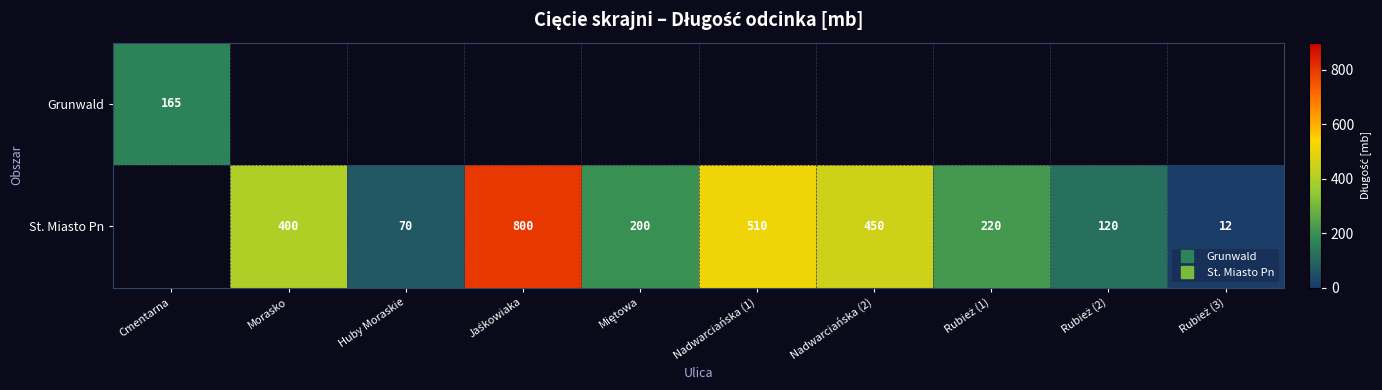

True or false: St. Miasto Pn has a value of 92 at Huby Moraskie.

False